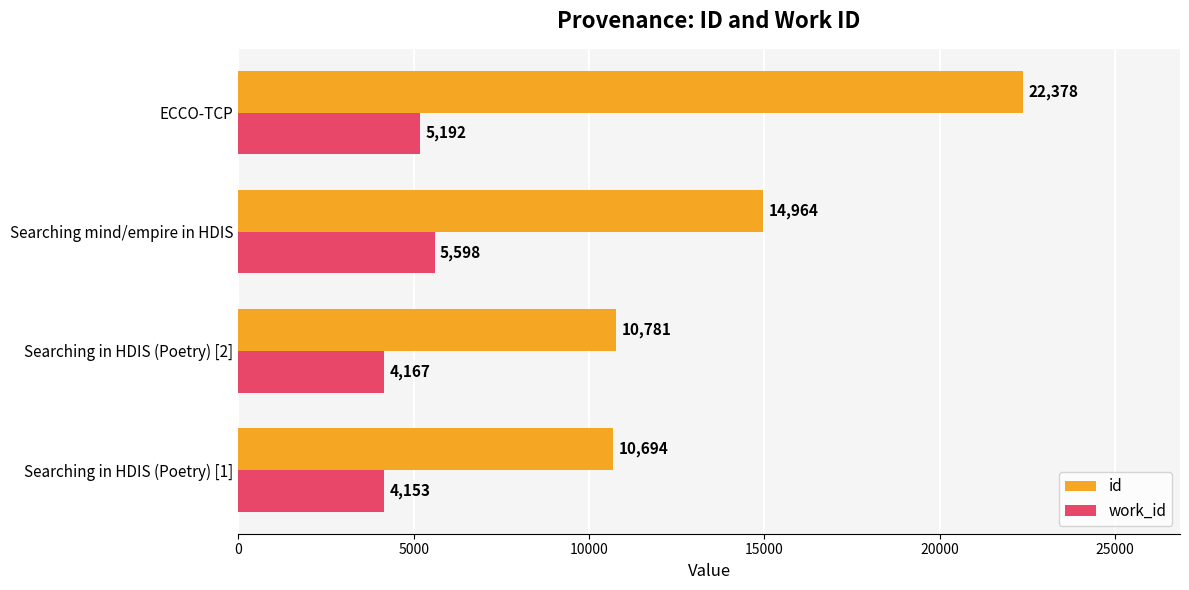

At which category is the sum across all series the highest?

ECCO-TCP